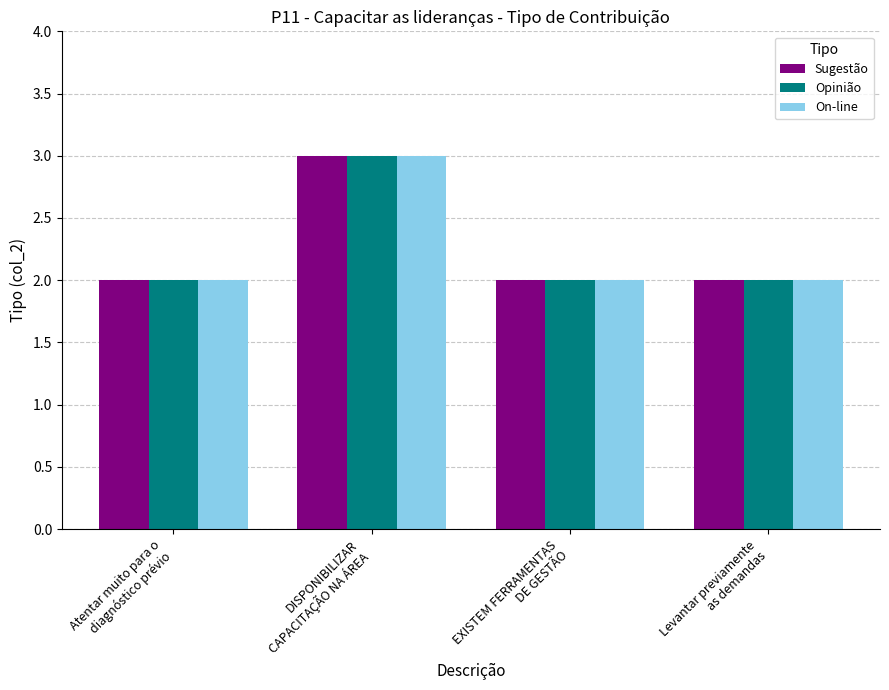

Reading left to right, transcribe all the data shown in this chart.

Sugestão: Atentar muito para o
diagnóstico prévio=2	DISPONIBILIZAR
CAPACITAÇÃO NA ÁREA=3	EXISTEM FERRAMENTAS
DE GESTÃO=2	Levantar previamente
as demandas=2
Opinião: Atentar muito para o
diagnóstico prévio=2	DISPONIBILIZAR
CAPACITAÇÃO NA ÁREA=3	EXISTEM FERRAMENTAS
DE GESTÃO=2	Levantar previamente
as demandas=2
On-line: Atentar muito para o
diagnóstico prévio=2	DISPONIBILIZAR
CAPACITAÇÃO NA ÁREA=3	EXISTEM FERRAMENTAS
DE GESTÃO=2	Levantar previamente
as demandas=2